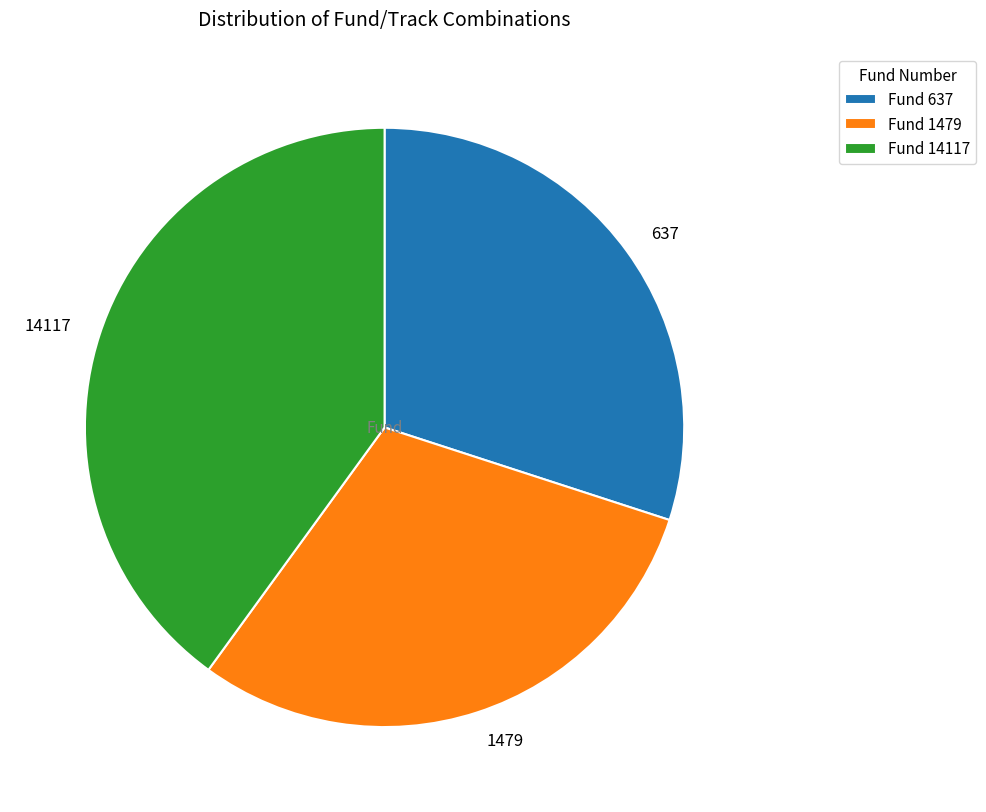

Approximately how many times larger is the value at 637 compared to 14117?

0.8